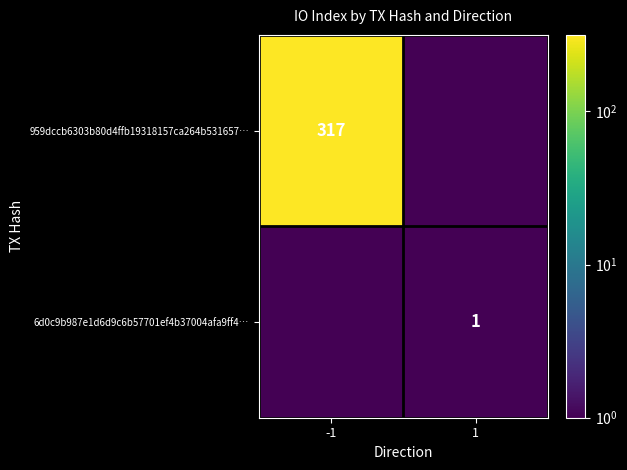

True or false: 6d0c9b987e1d6d9c6b57701ef4b37004afa9ff4… has a value of 1.4 at 1.

False